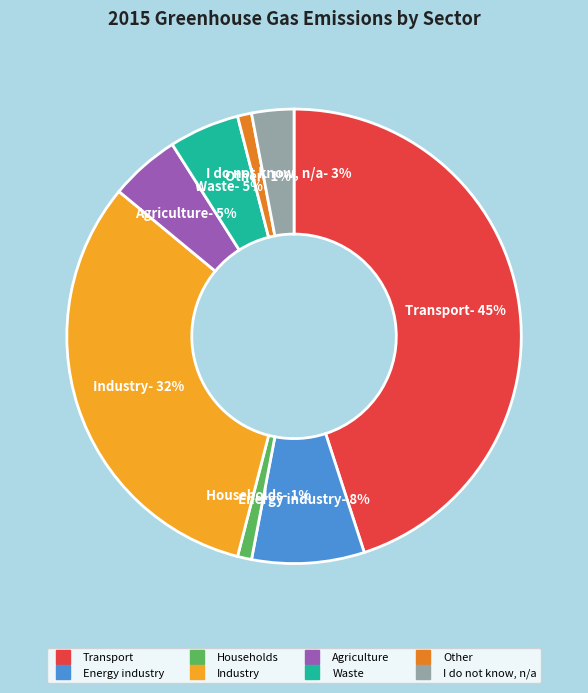

What percentage is the Households slice, to the nearest percent?

1%